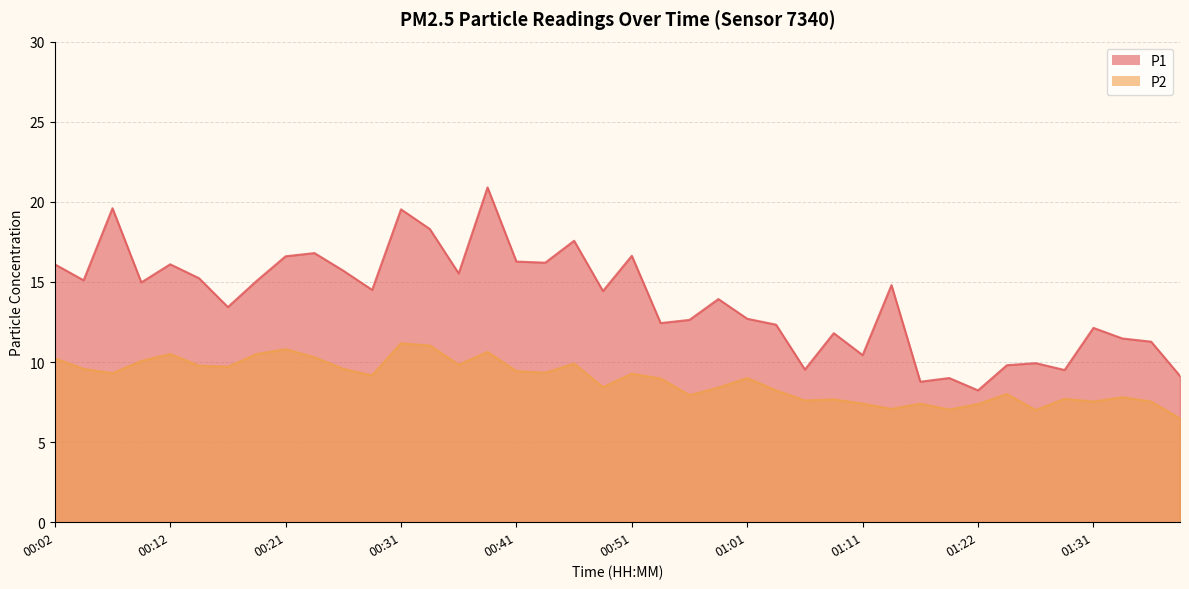

At which category does P1 reach its first local peak?

00:07